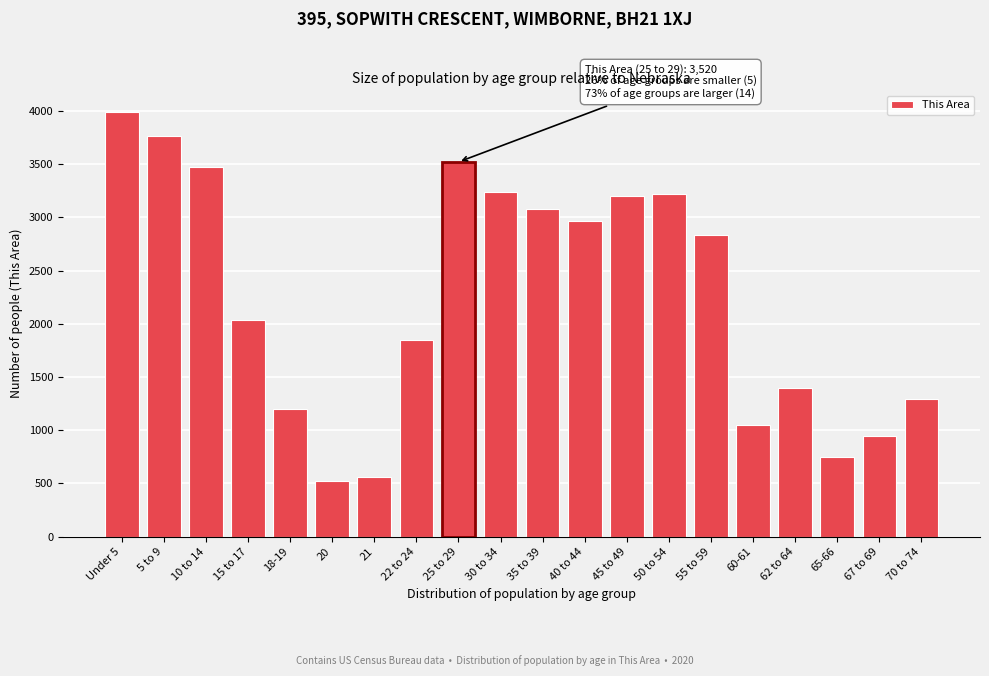

Reading left to right, extract all data points from this chart.

3993	3765	3472	2036	1197	526	560	1849	3520	3235	3076	2969	3197	3216	2831	1051	1392	747	946	1296